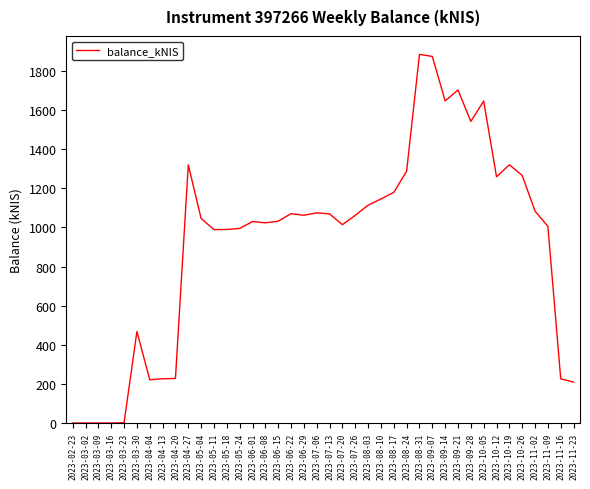

What position from the left is 2023-04-20?

9